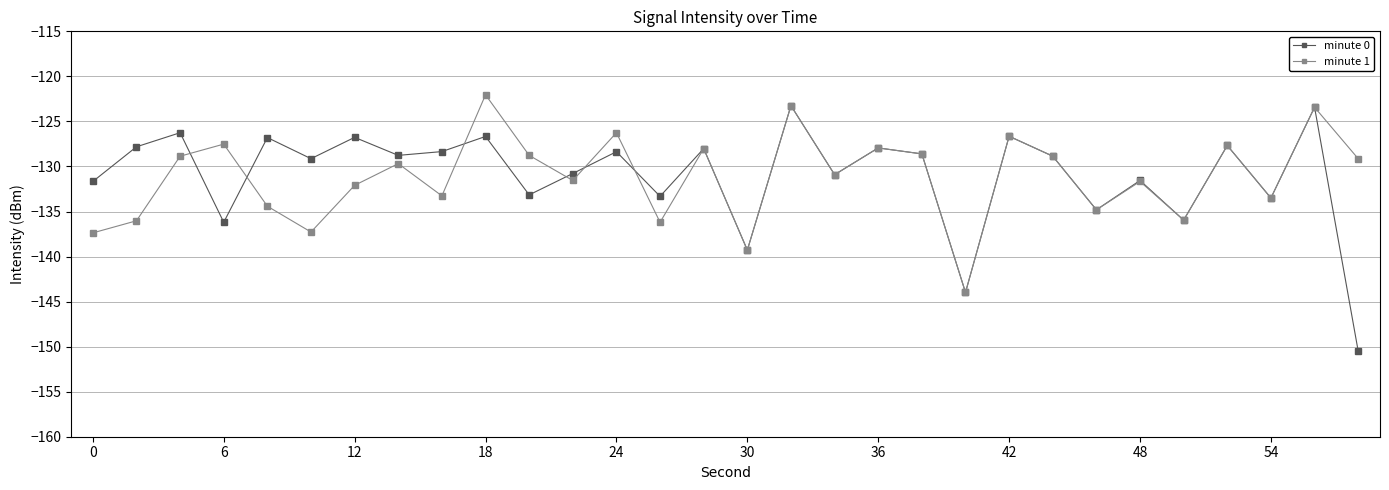

Which series has the largest range (max minus min)?

minute 0